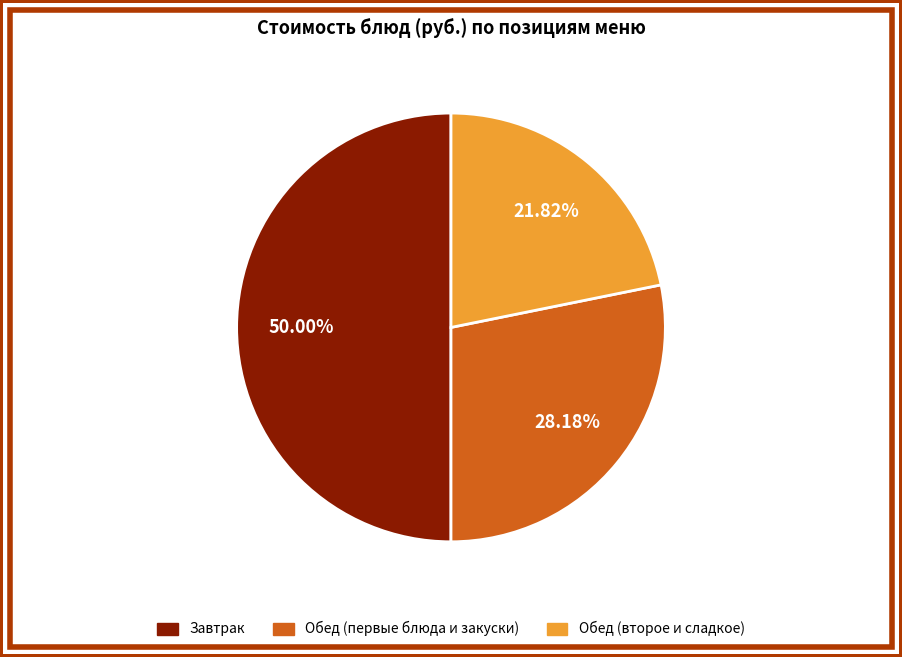

To the nearest percent, what is the average slice percentage?

33%